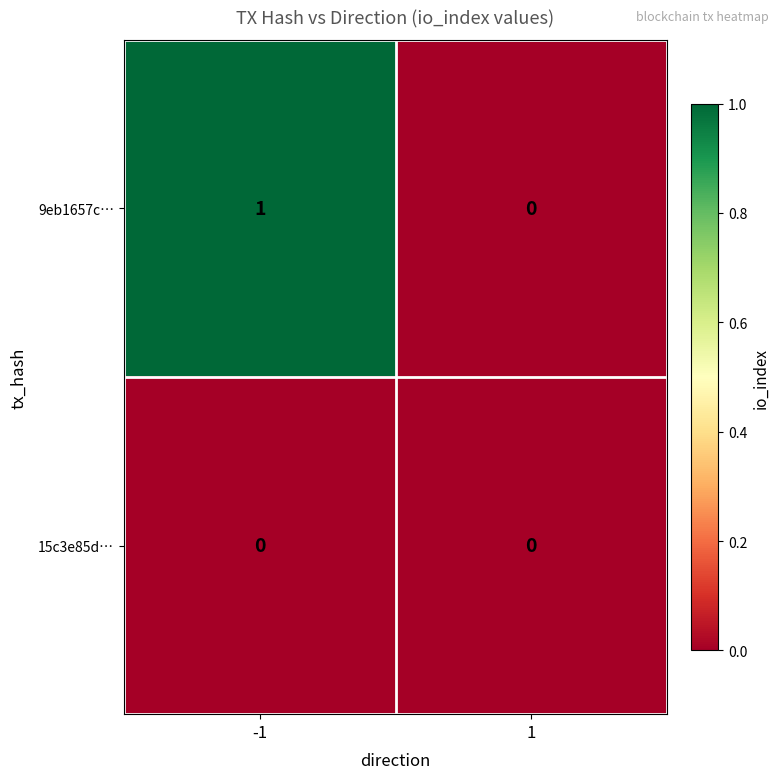

Reading left to right, extract all data points from this chart.

9eb1657c…: -1=1	1=0
15c3e85d…: -1=0	1=0